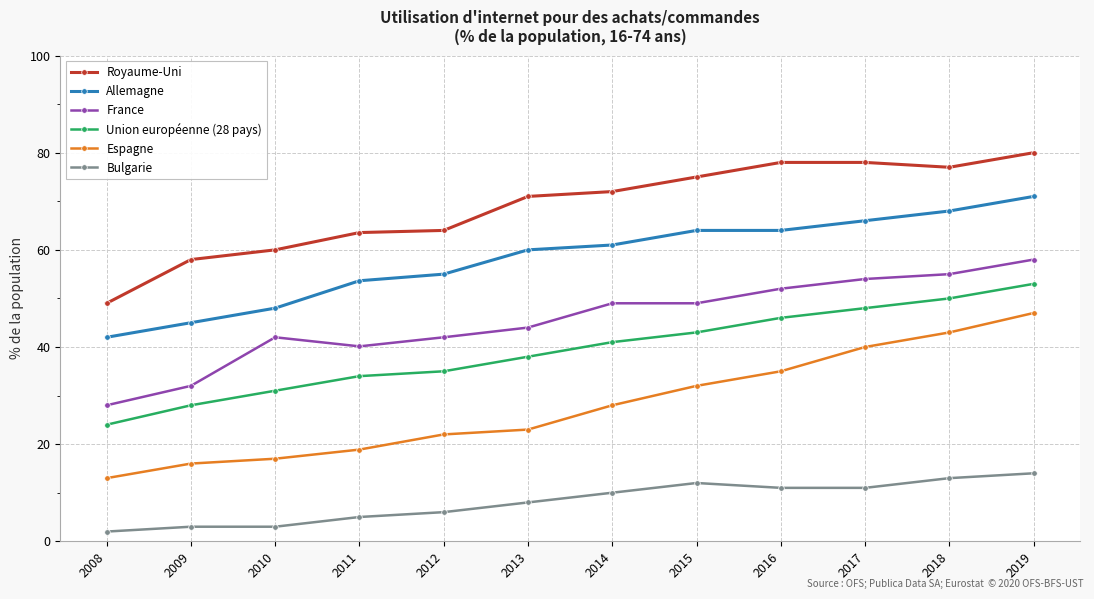

Between 2018 and 2019, which series saw the biggest shift?

Espagne